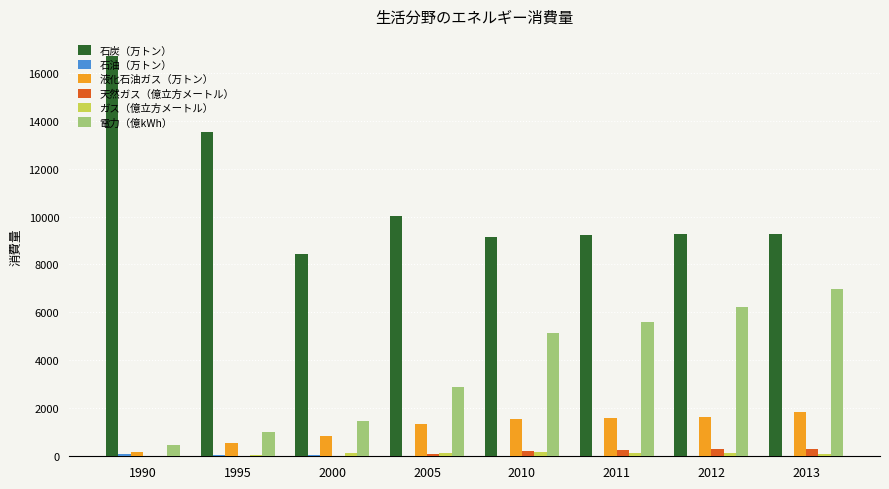

At which label is 電力（億kWh） closest to 3735?

2005